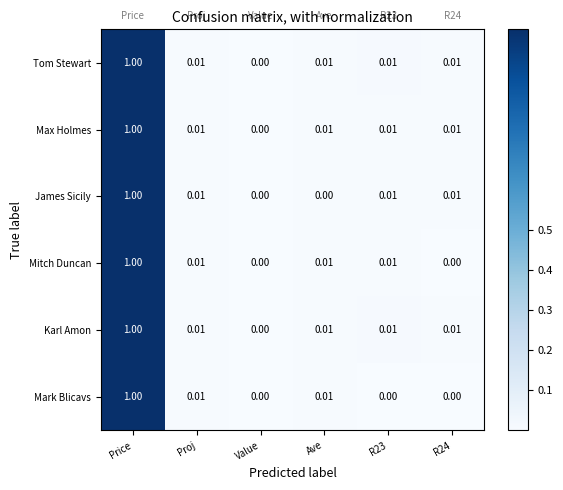

At which category is the sum across all series the highest?

Price